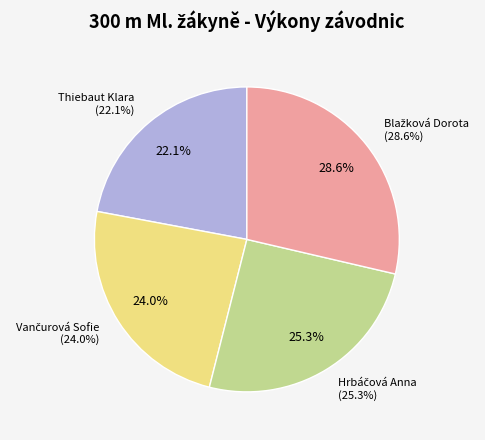

Combined, do Thiebaut Klara and Hrbáčová Anna account for over 50%?

No